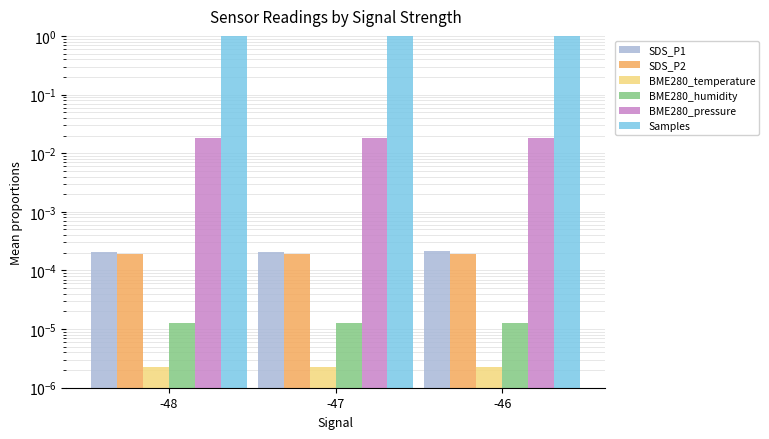

Which category has the highest value in the BME280_humidity series?

-48